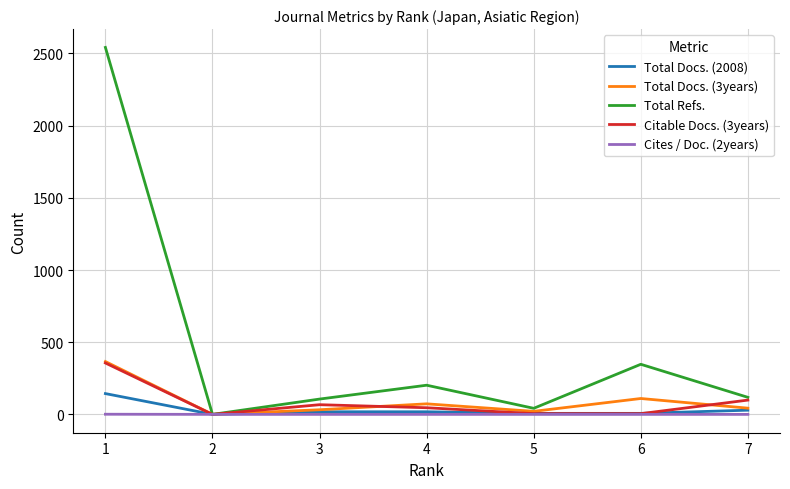

What is the maximum value for Total Refs.?

2542